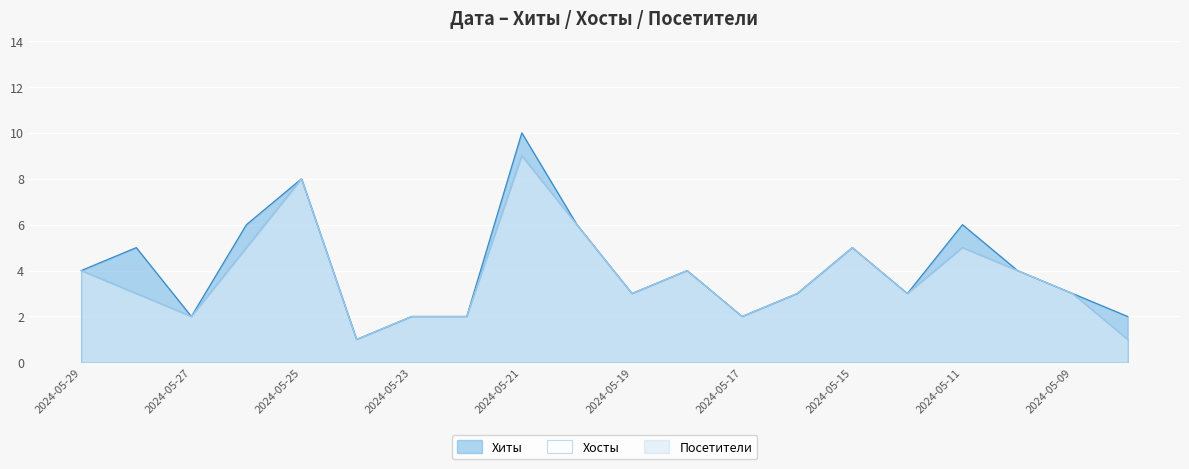

The Хиты series shows 6 at 2024-05-26. True or false?

True